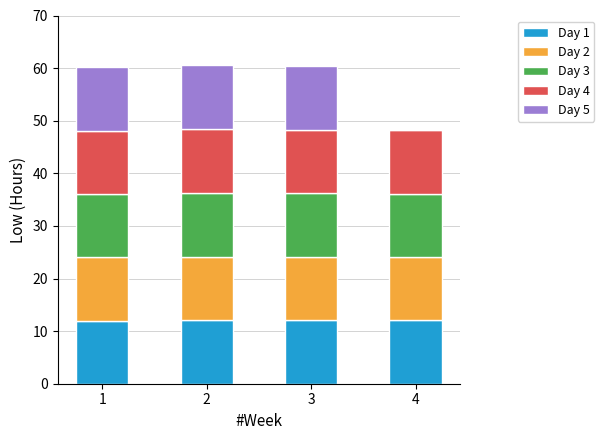

Are the bars horizontal?

No